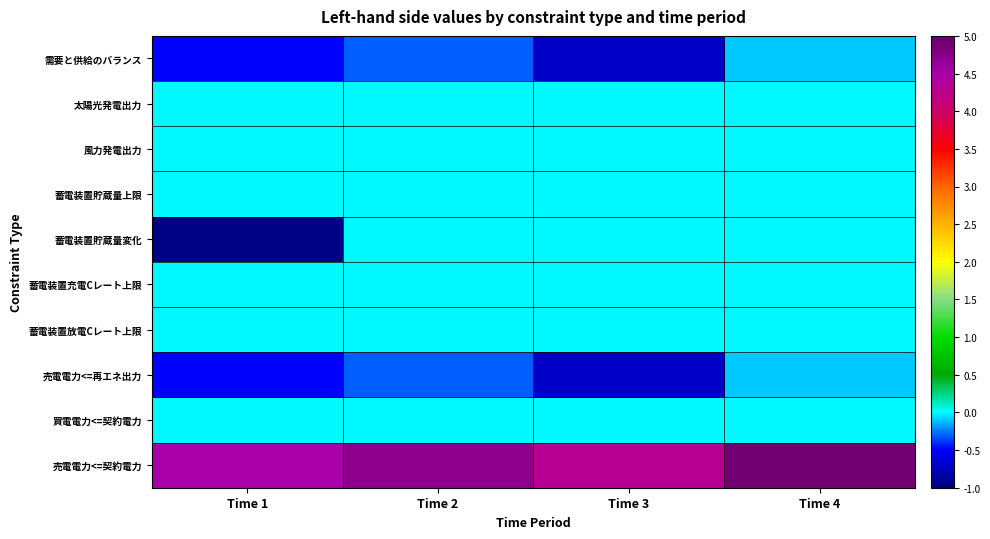

Rank the series by their maximum value, from highest to lowest.

売電電力<=契約電力, 太陽光発電出力, 風力発電出力, 蓄電装置貯蔵量上限, 蓄電装置貯蔵量変化, 蓄電装置充電Cレート上限, 蓄電装置放電Cレート上限, 買電電力<=契約電力, 需要と供給のバランス, 売電電力<=再エネ出力